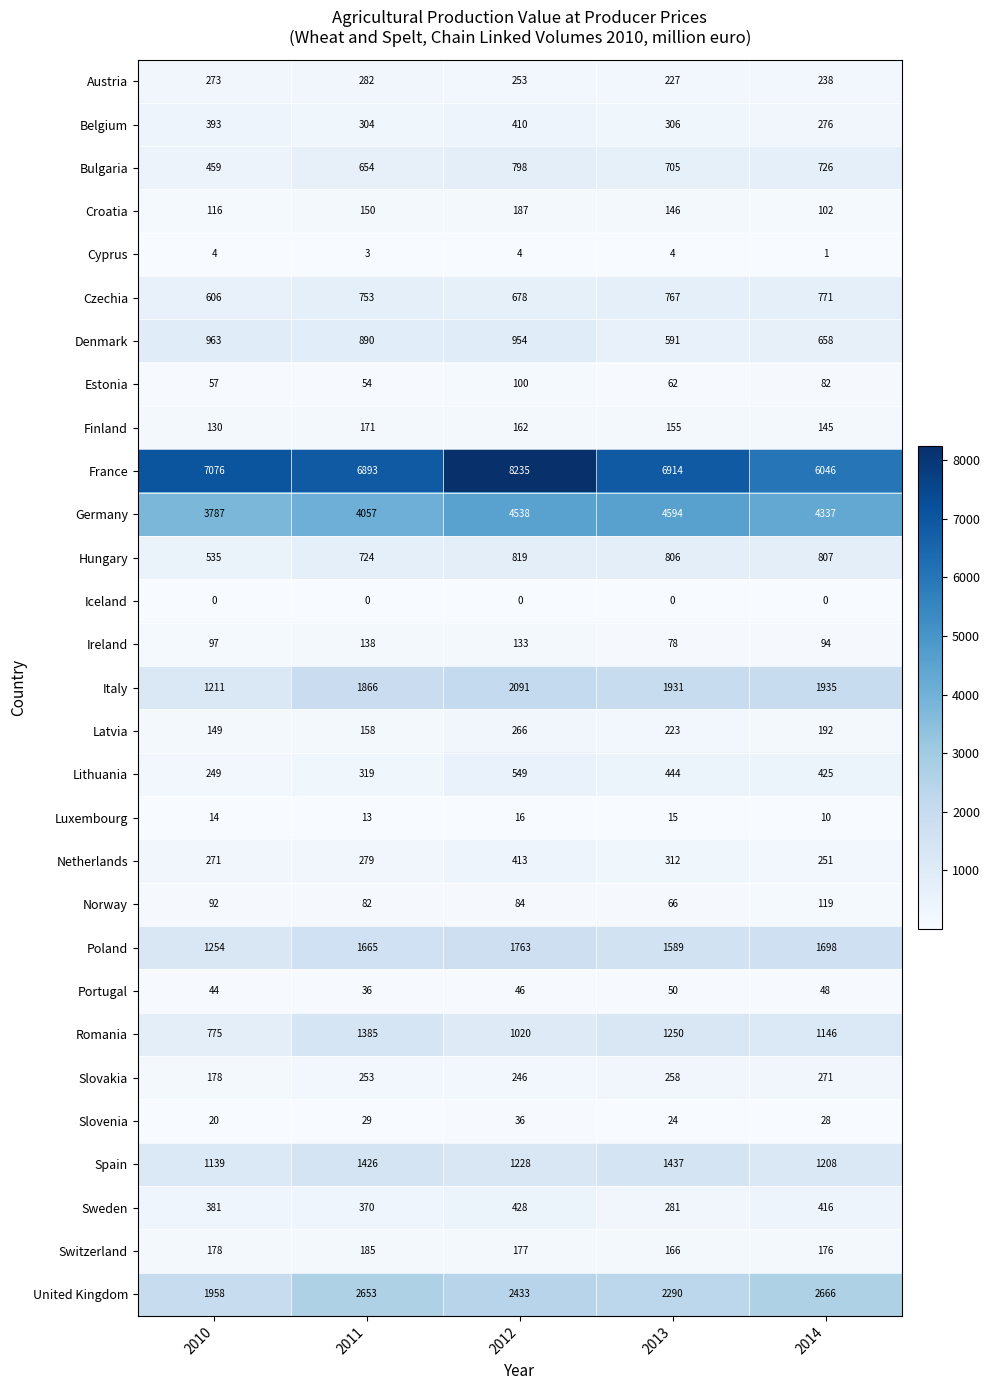

List the series in order of their peak value, lowest first.

Iceland, Cyprus, Luxembourg, Slovenia, Portugal, Estonia, Norway, Ireland, Finland, Switzerland, Croatia, Latvia, Slovakia, Austria, Belgium, Netherlands, Sweden, Lithuania, Czechia, Bulgaria, Hungary, Denmark, Romania, Spain, Poland, Italy, United Kingdom, Germany, France